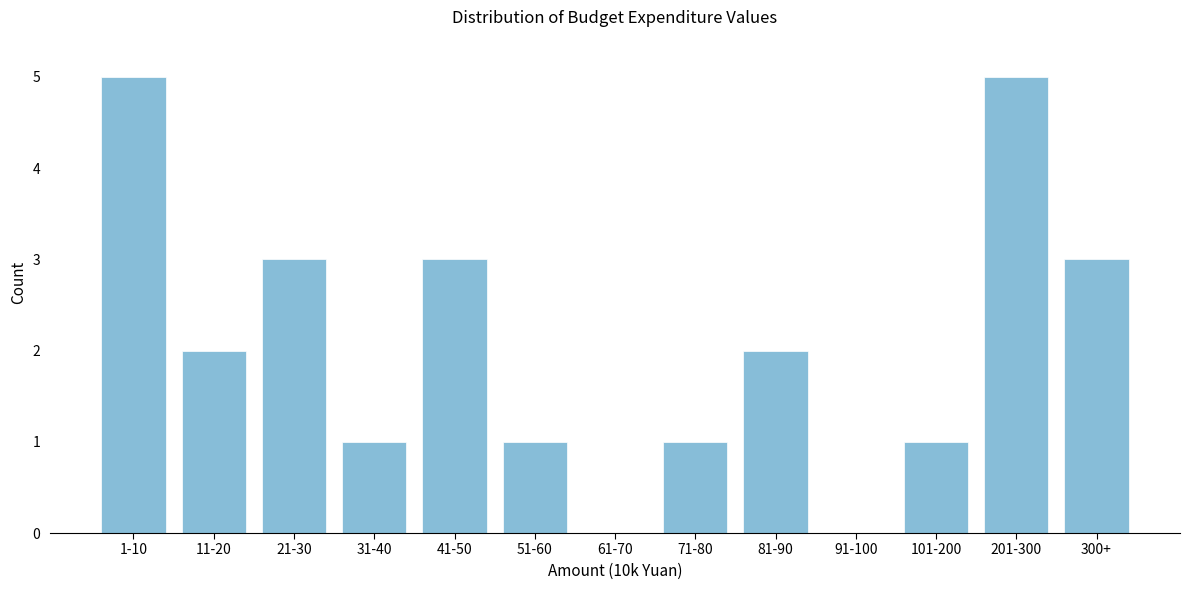

Reading left to right, what are all the values shown in this chart?

1-10=5	11-20=2	21-30=3	31-40=1	41-50=3	51-60=1	61-70=0	71-80=1	81-90=2	91-100=0	101-200=1	201-300=5	300+=3